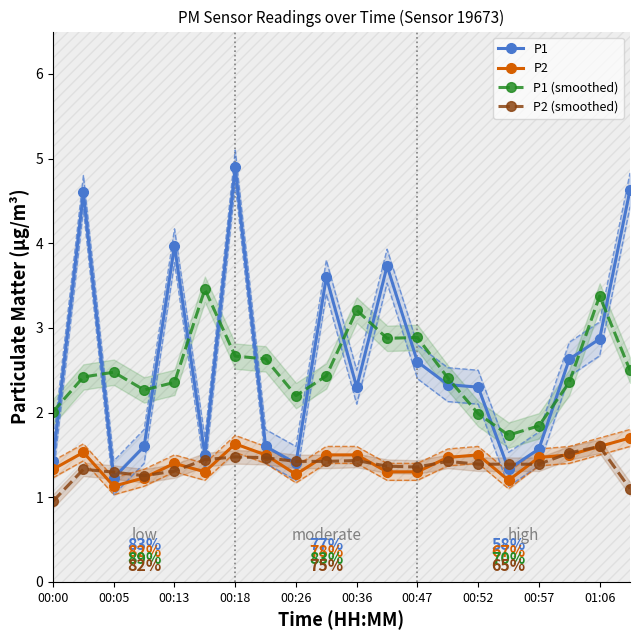

How many values in the P1 (smoothed) series exceed 2?

17